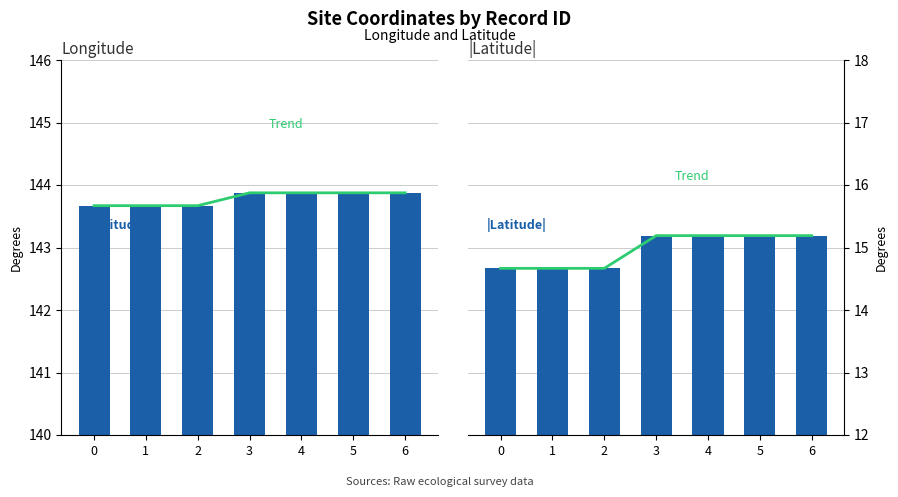

Rank the series by their maximum value, from highest to lowest.

Longitude trend, Longitude, Latitude trend, |Latitude|